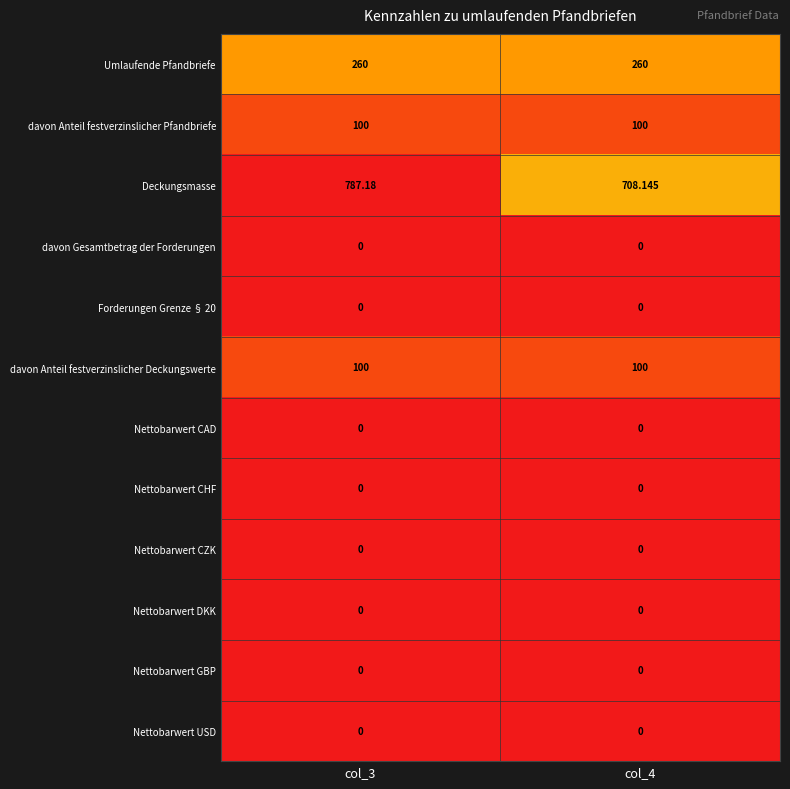

At which category is the sum across all series the highest?

col_3